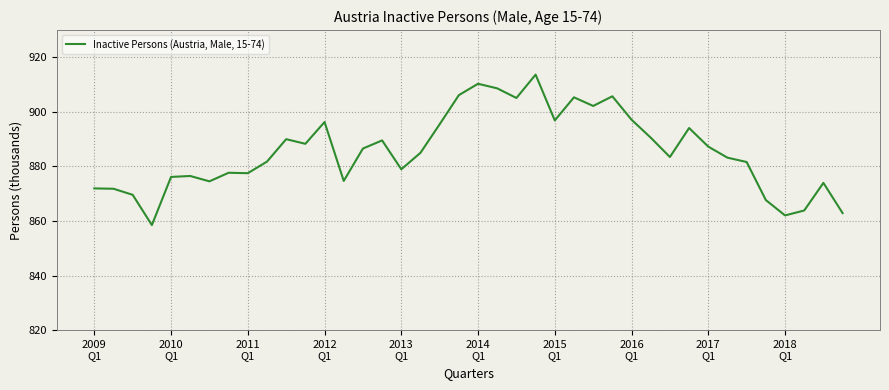

What is the difference between the maximum and minimum values?

55.2